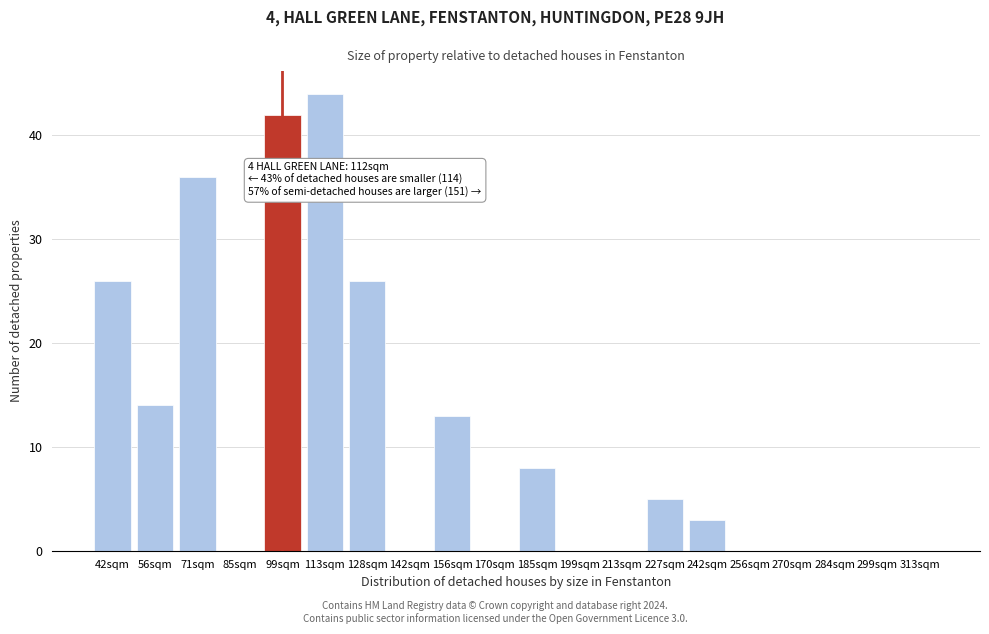

Reading right to left, transcribe all the data shown in this chart.

313sqm=0	299sqm=0	284sqm=0	270sqm=0	256sqm=0	242sqm=3	227sqm=5	213sqm=0	199sqm=0	185sqm=8	170sqm=0	156sqm=13	142sqm=0	128sqm=26	113sqm=44	99sqm=42	85sqm=0	71sqm=36	56sqm=14	42sqm=26